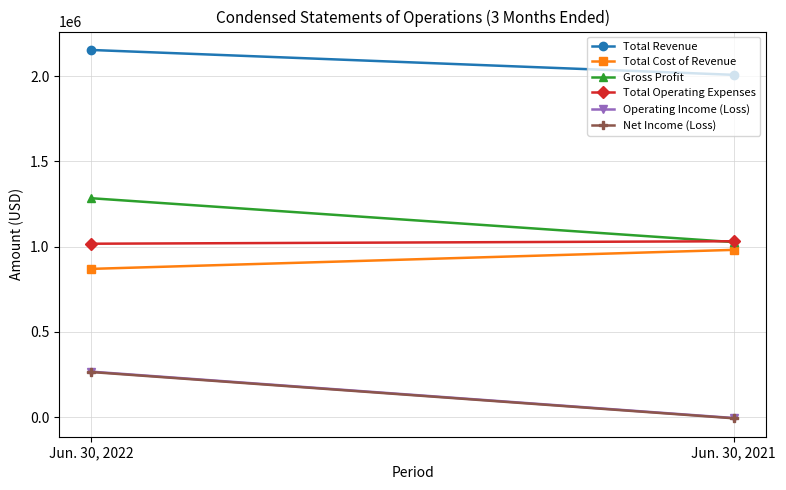

Reading right to left, transcribe all the data shown in this chart.

Total Revenue: 2008444	2154362
Total Cost of Revenue: 981476	869905
Gross Profit: 1026968	1284457
Total Operating Expenses: 1032070	1017555
Operating Income (Loss): -5102	266902
Net Income (Loss): -6842	264601